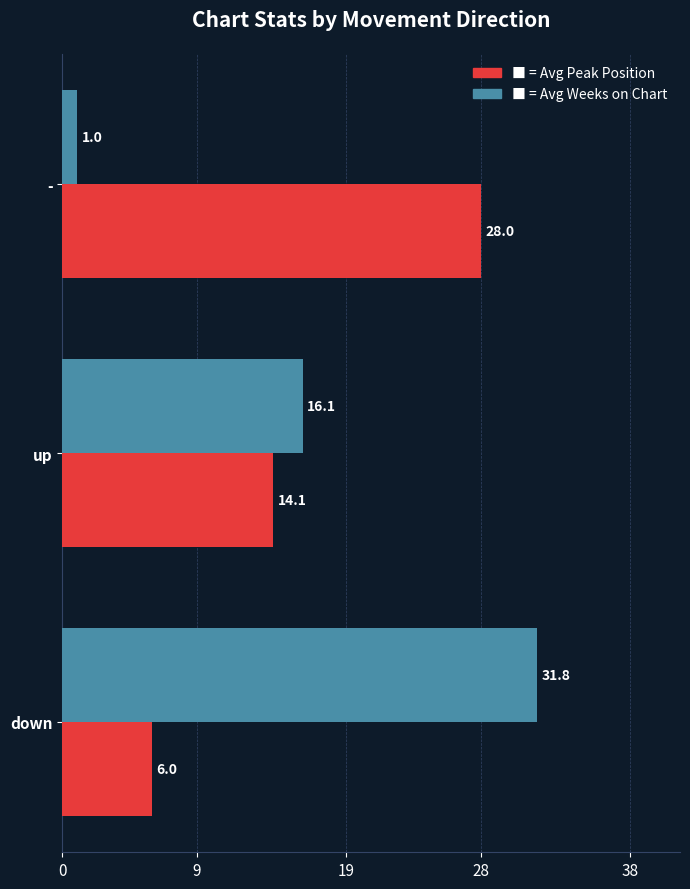

At which category is the sum across all series the highest?

down